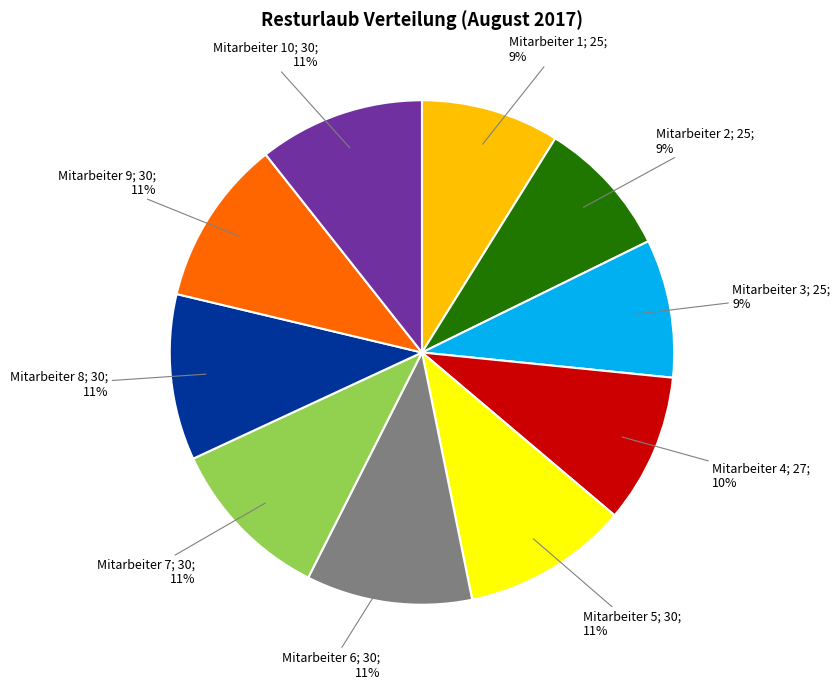

Is there any slice that represents more than half of the pie?

No